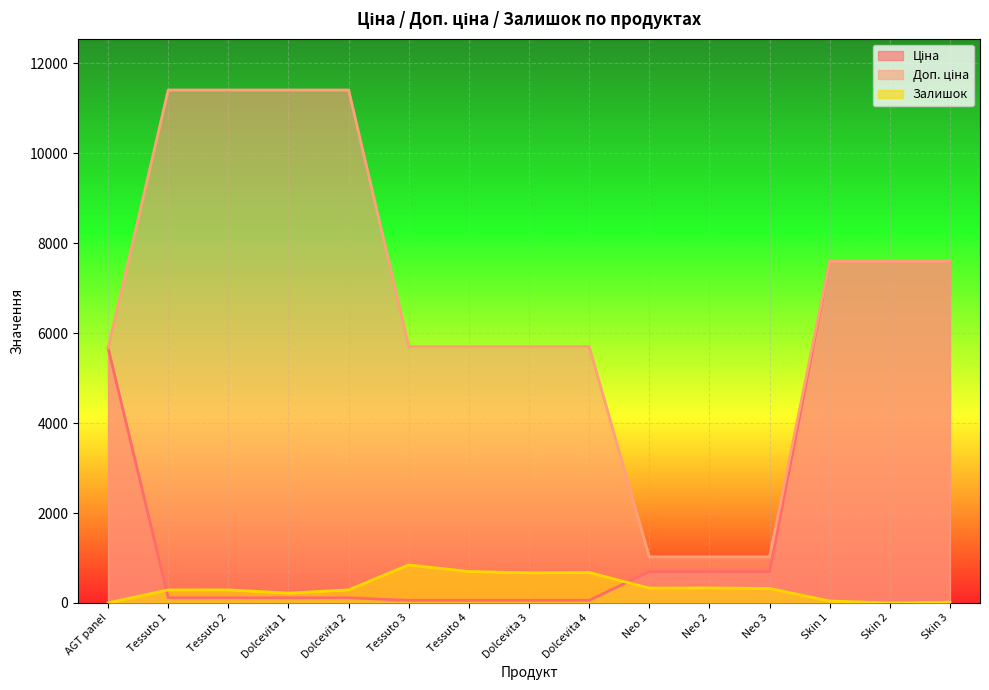

How many interior local valleys does the Залишок series have?

4